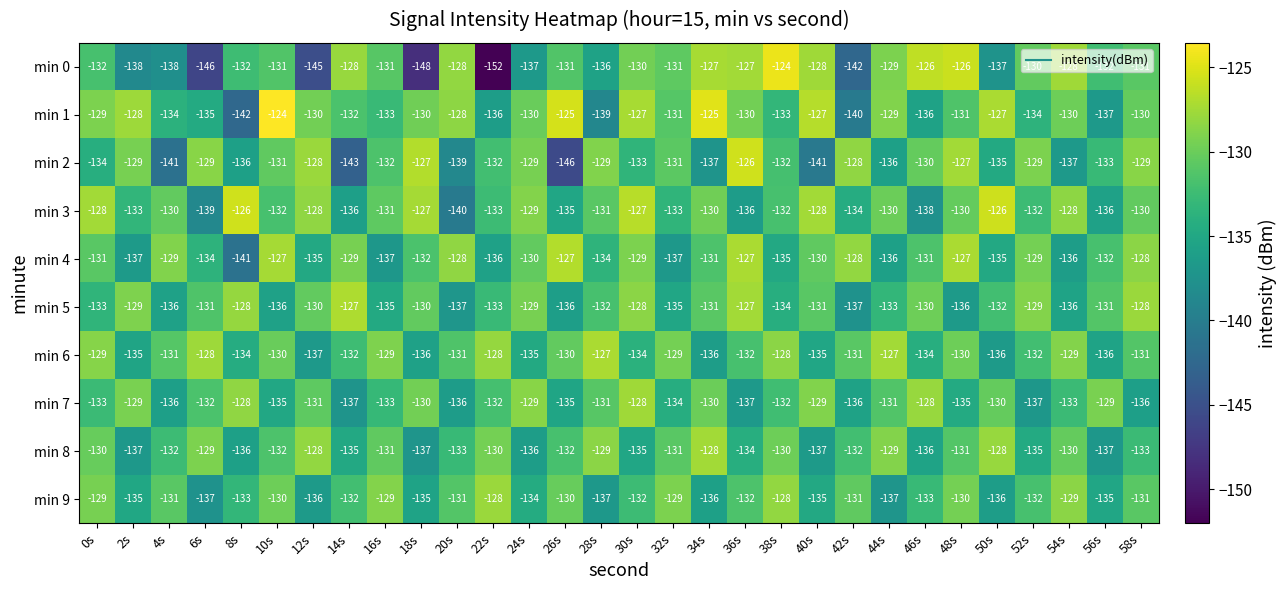

Where does the min 6 series first go above -131?

0s